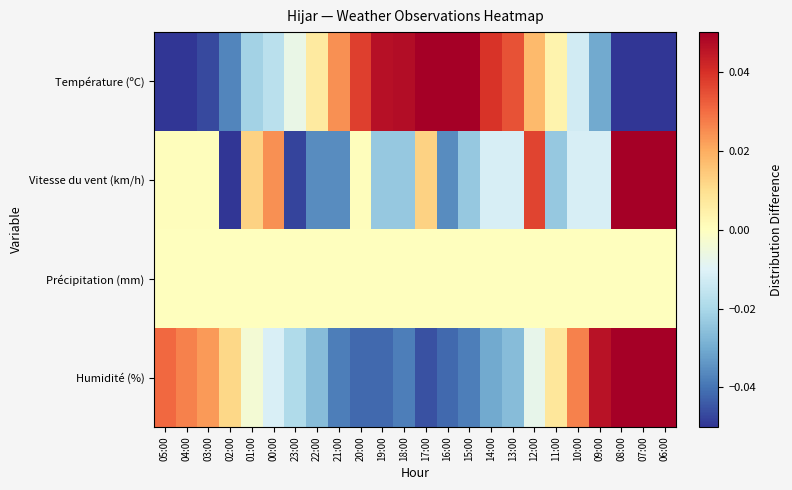

Which series has the largest total across all categories?

Vitesse du vent (km/h)